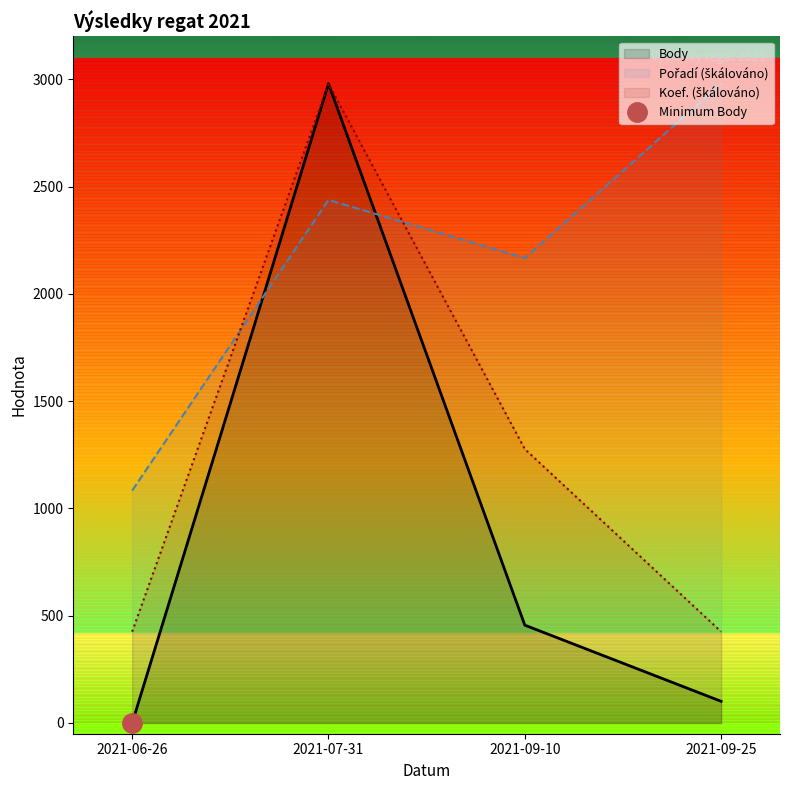

Which category has the lowest value in the Koef. series?

2021-06-26